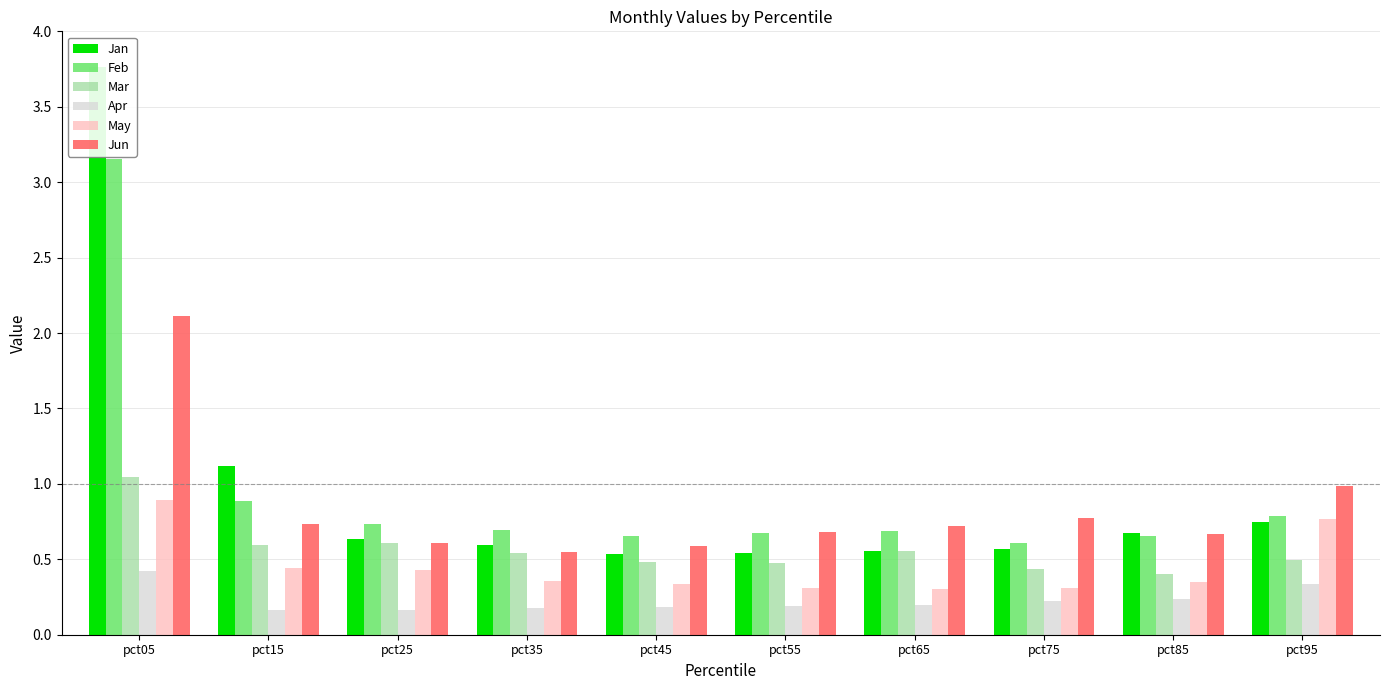

Which category has the highest value in the Apr series?

pct05